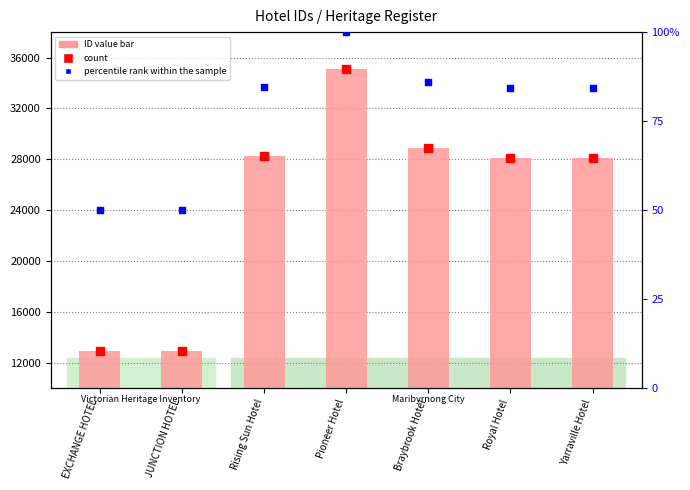

Which series contains the highest Y value?

ID (pink bar)